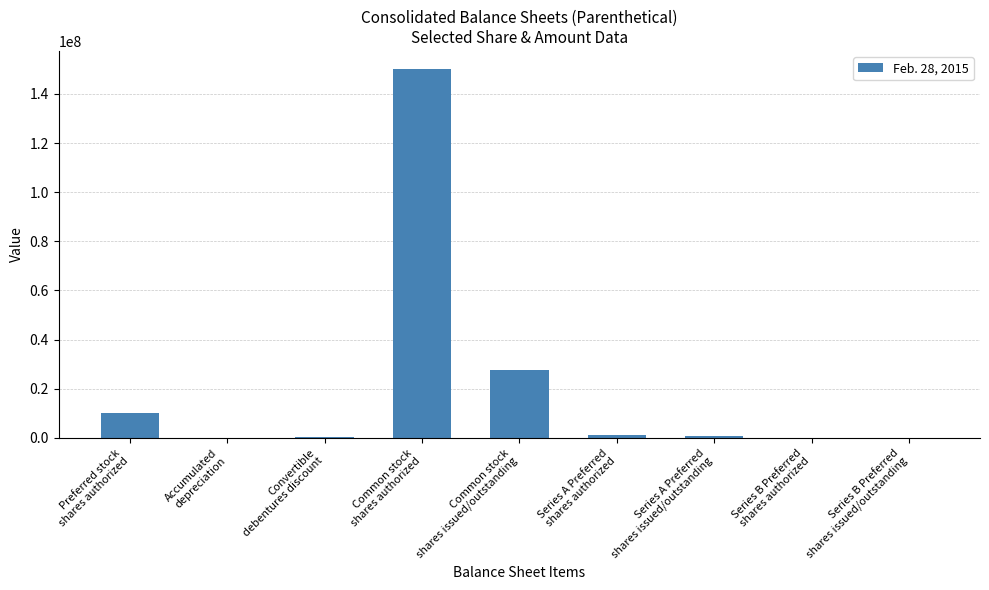

What is the average value?

21069130